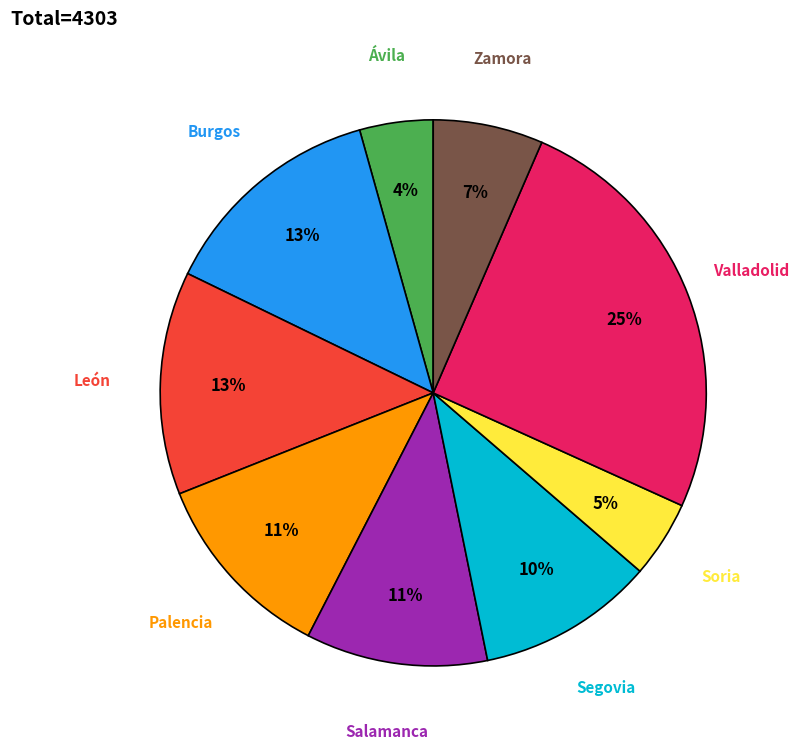

How many slices are in this pie chart?

9